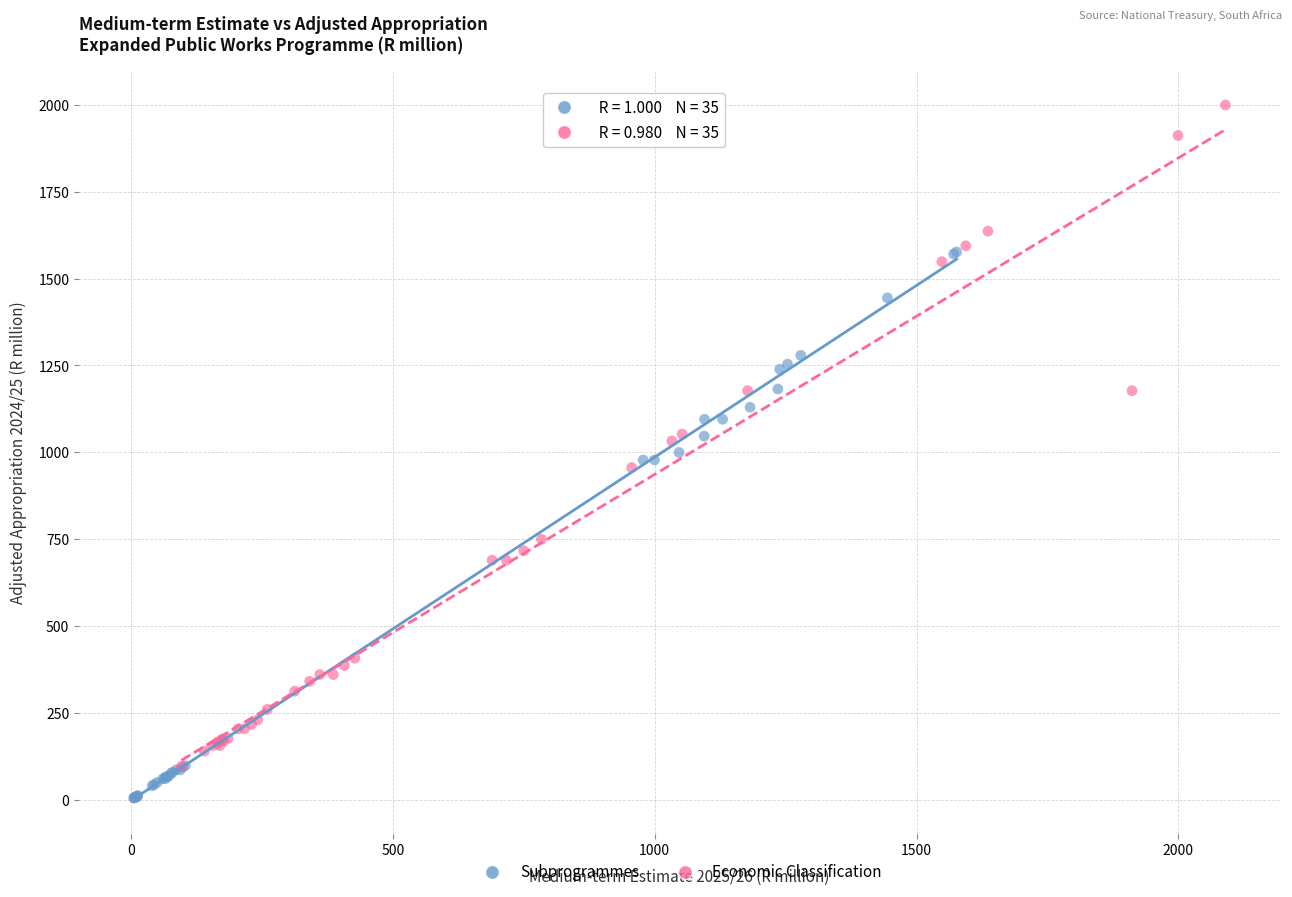

Which series has the largest Y range (max minus min)?

Economic Classification